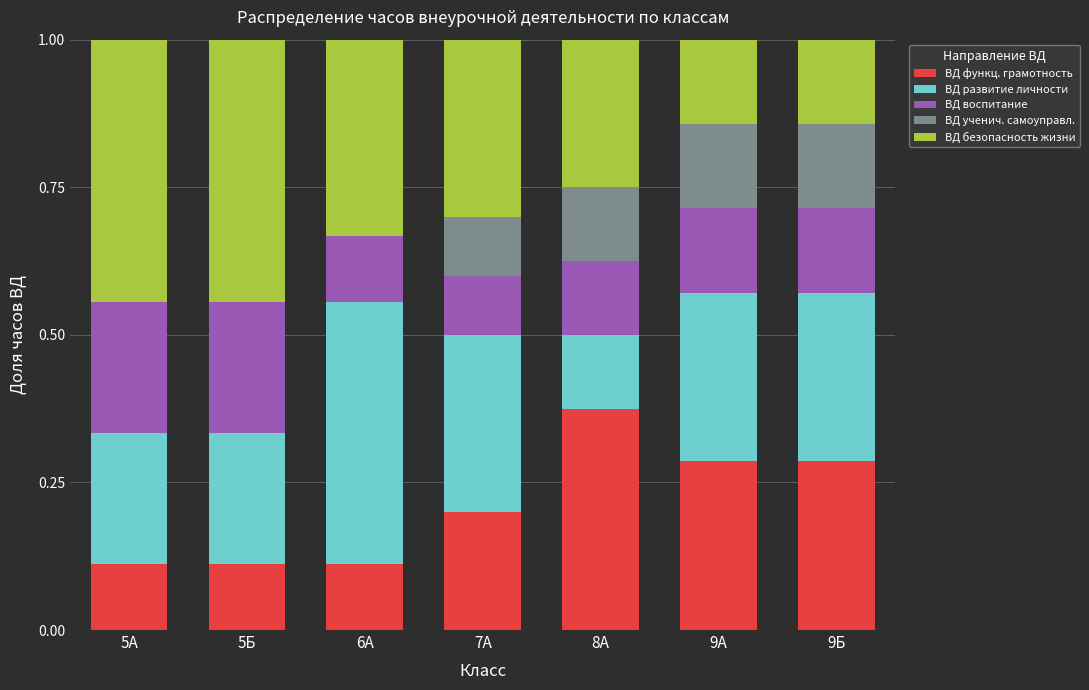

Which category has the highest value in the ВД функц. грамотность series?

8А